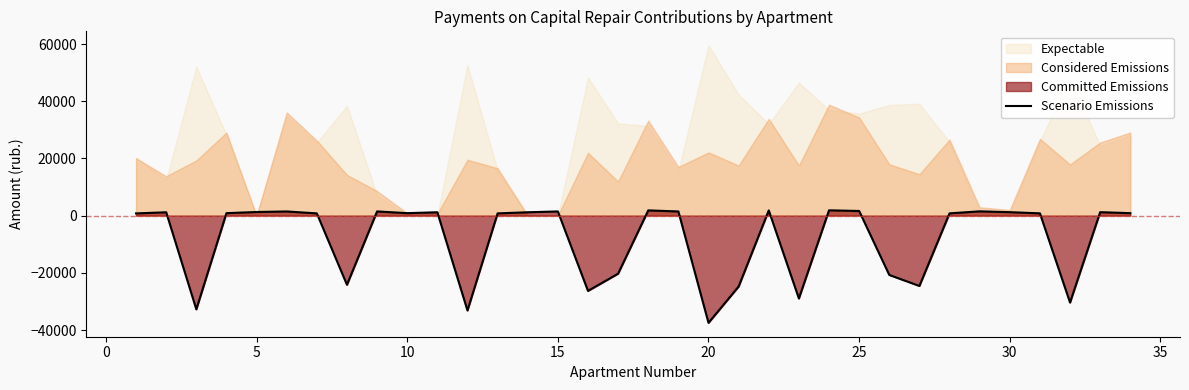

What is the average value?

-8098.3